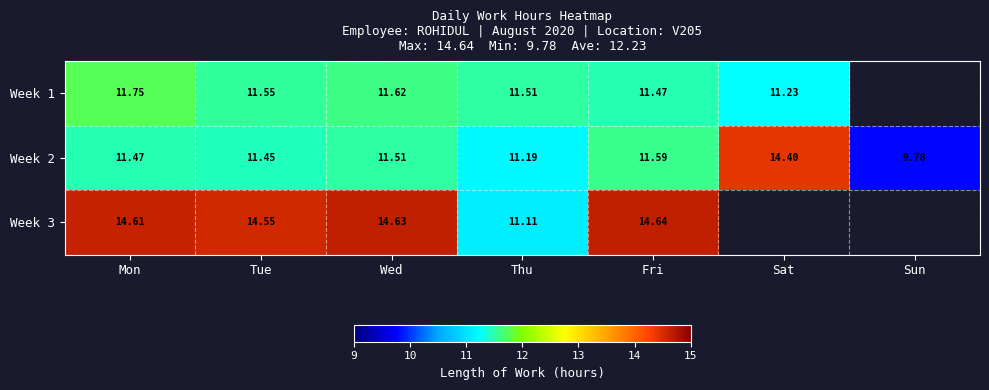

Is the value of Week 2 at Fri greater than the value of Week 3 at Tue?

No